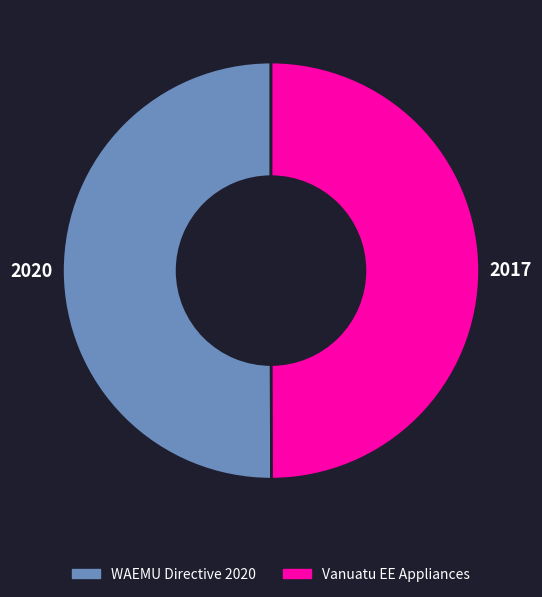

Is the sum of Vanuatu EE Appliances and WAEMU Directive 2020 greater than half?

Yes